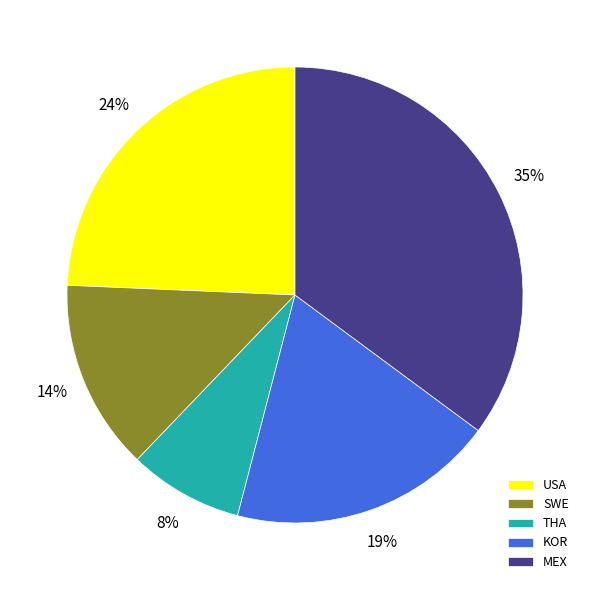

To the nearest percent, what is the average slice percentage?

20%